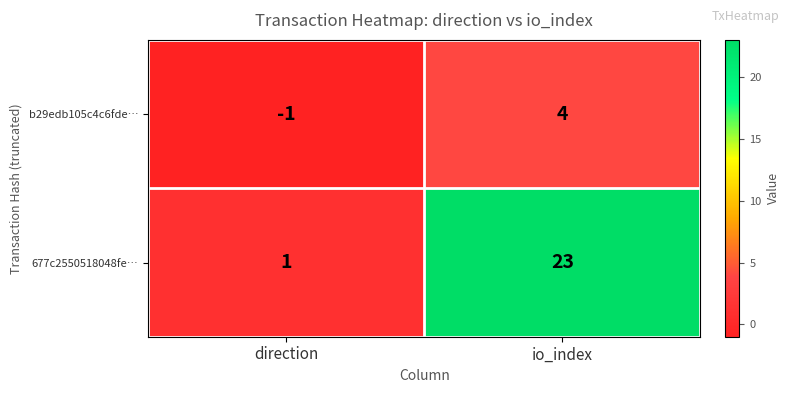

Between direction and io_index, which series saw the biggest shift?

677c2550518048fe…